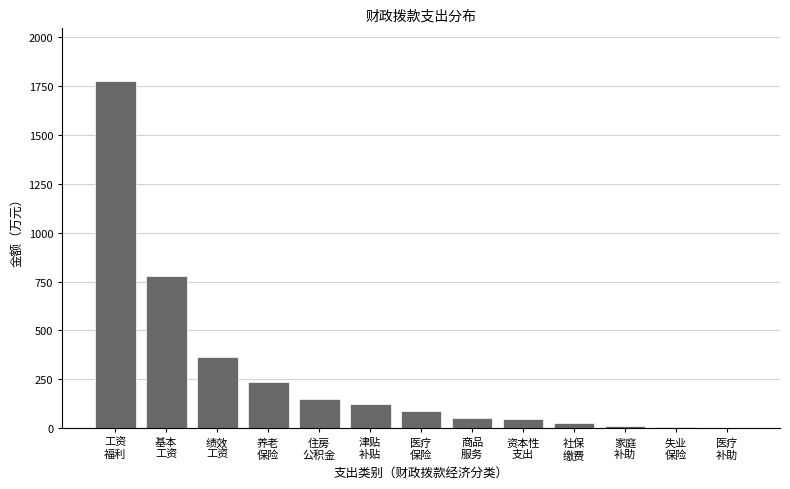

What is the maximum value shown in the chart?

1776.9